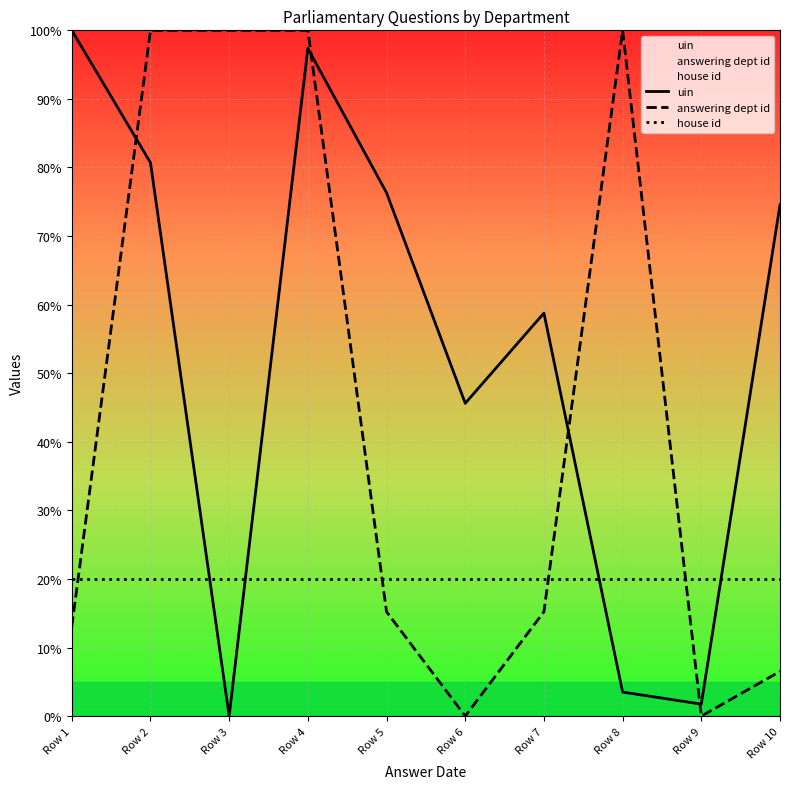

The value of uin at Row 2 is 80.7. True or false?

True